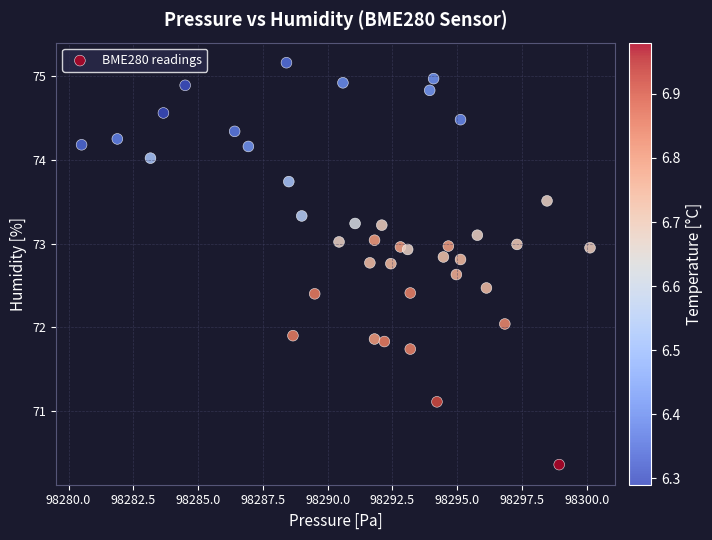

What is the range of Y values (max minus min)?

4.8